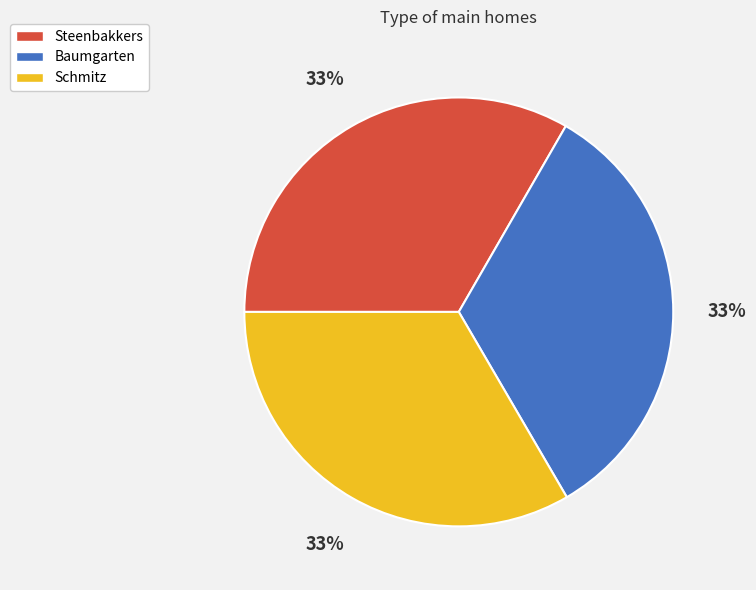

What is the ratio of the value at Baumgarten to the value at Schmitz?

1.0